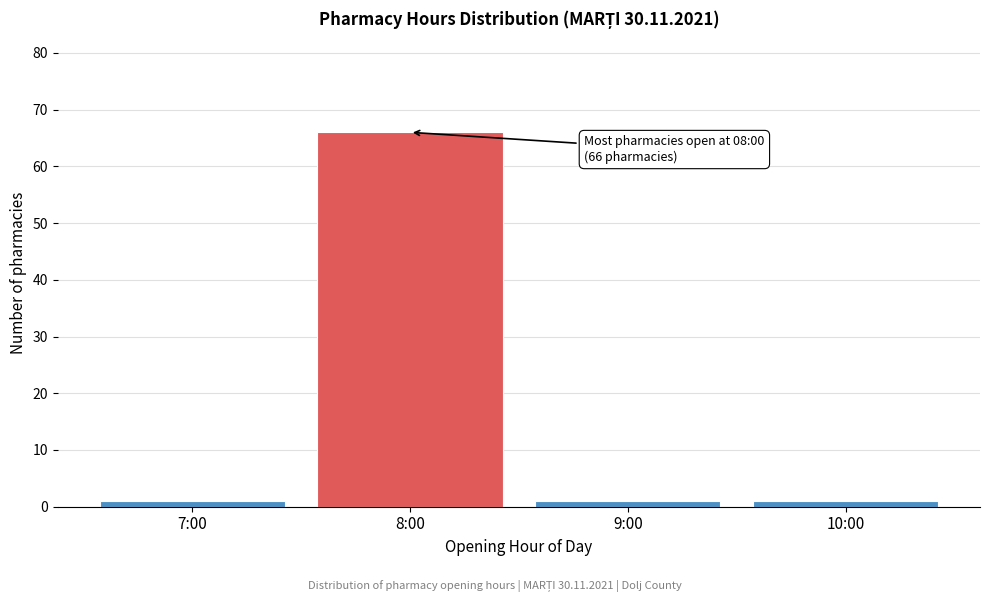

Reading left to right, what are all the values shown in this chart?

7:00=1	8:00=66	9:00=1	10:00=1